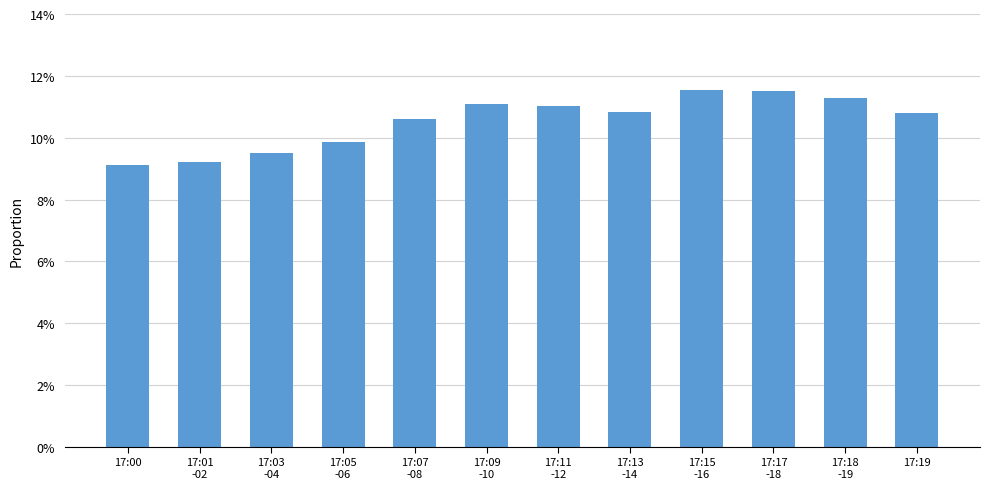

What is the greatest value displayed?

11.5